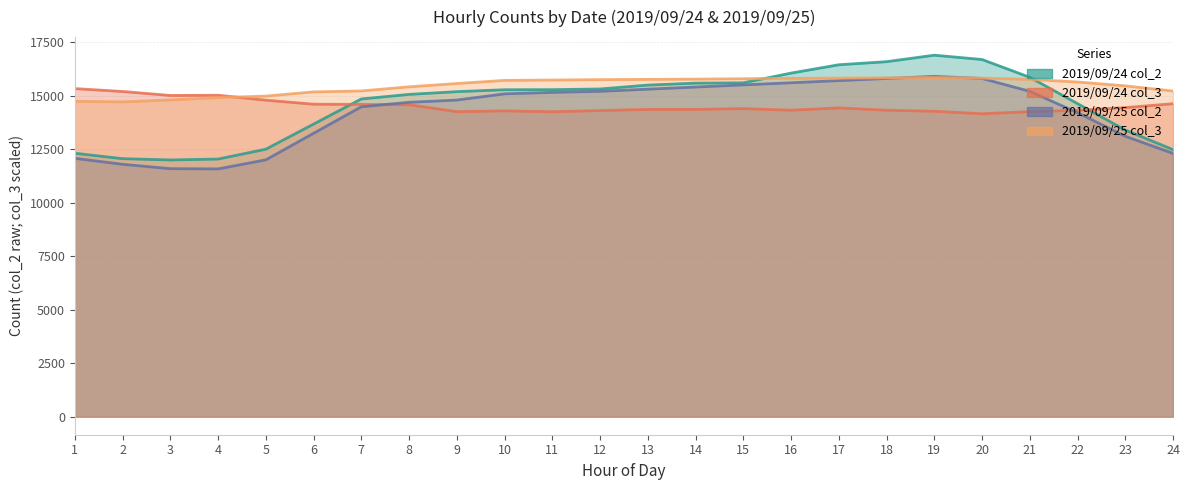

Reading left to right, list all the values displayed in this chart.

2019/09/24 col_2: 1=12307.0	2=12054.0	3=11993.0	4=12035.0	5=12496.0	6=13669.0	7=14843.0	8=15056.0	9=15184.0	10=15274.0	11=15278.0	12=15309.0	13=15491.0	14=15583.0	15=15599.0	16=16051.0	17=16441.0	18=16585.0	19=16888.0	20=16686.0	21=15856.0	22=14625.0	23=13392.0	24=12477.0
2019/09/24 col_3: 1=15326.7	2=15191.5	3=15006.1	4=15015.8	5=14786.1	6=14598.2	7=14589.1	8=14574.5	9=14249.7	10=14286.1	11=14245.5	12=14301.2	13=14353.9	14=14355.2	15=14392.1	16=14317.6	17=14424.8	18=14317.6	19=14269.1	20=14151.5	21=14251.5	22=14312.1	23=14438.2	24=14620.0
2019/09/25 col_2: 1=12070.0	2=11791.0	3=11586.0	4=11575.0	5=11998.0	6=13240.0	7=14477.0	8=14687.0	9=14792.0	10=15082.0	11=15150.0	12=15200.0	13=15300.0	14=15400.0	15=15500.0	16=15600.0	17=15700.0	18=15800.0	19=15900.0	20=15800.0	21=15200.0	22=14200.0	23=13100.0	24=12300.0
2019/09/25 col_3: 1=14730.9	2=14706.1	3=14797.6	4=14905.5	5=14977.0	6=15173.3	7=15217.0	8=15410.3	9=15564.2	10=15710.3	11=15727.3	12=15745.5	13=15757.6	14=15769.7	15=15787.9	16=15806.1	17=15818.2	18=15830.3	19=15842.4	20=15818.2	21=15757.6	22=15636.4	23=15454.5	24=15212.1